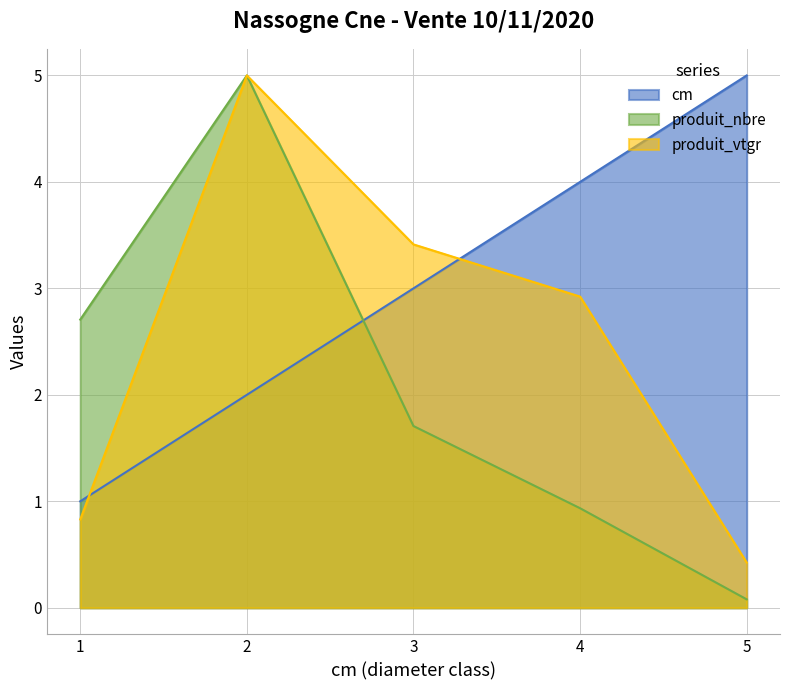

Which category has the highest value across all series?

5